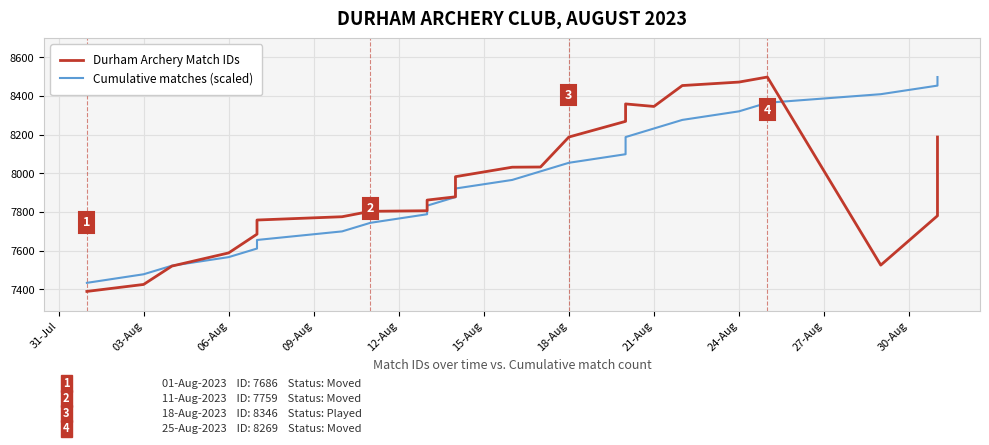

Which series has the largest range (max minus min)?

Durham Archery Match IDs